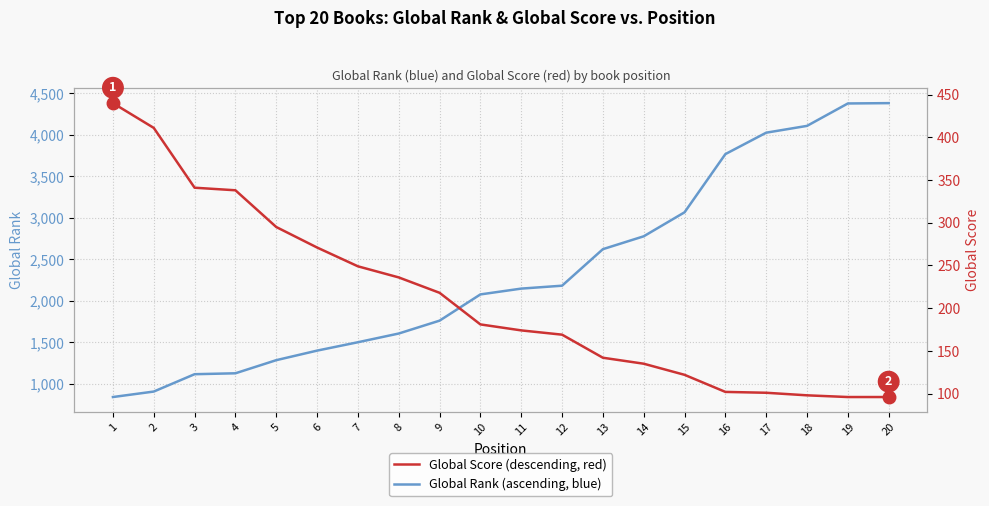

What is the difference between the highest and lowest values at 9?

1544